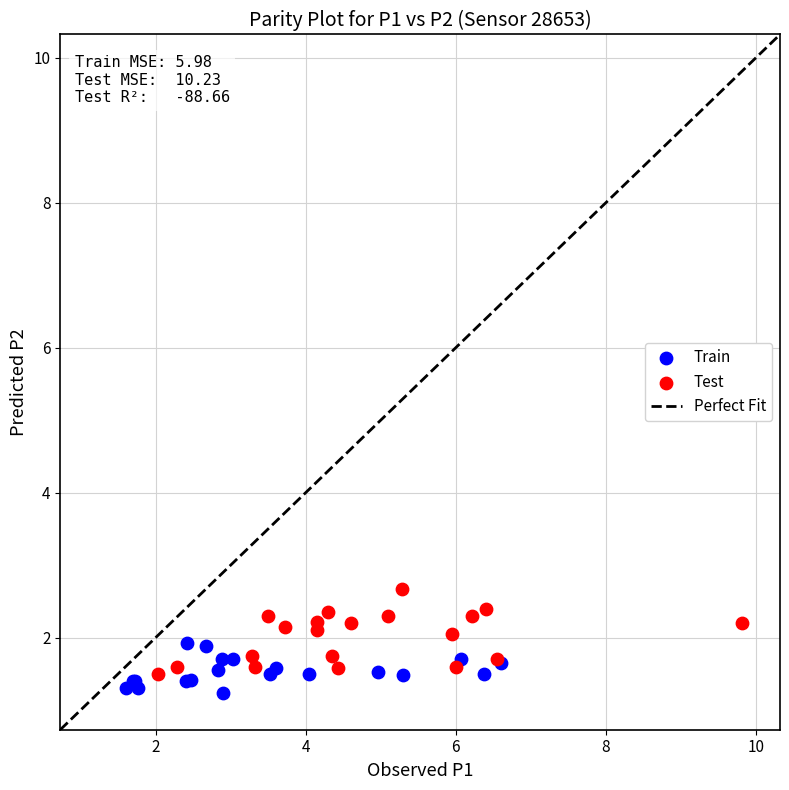

Which series has the largest Y range (max minus min)?

Test